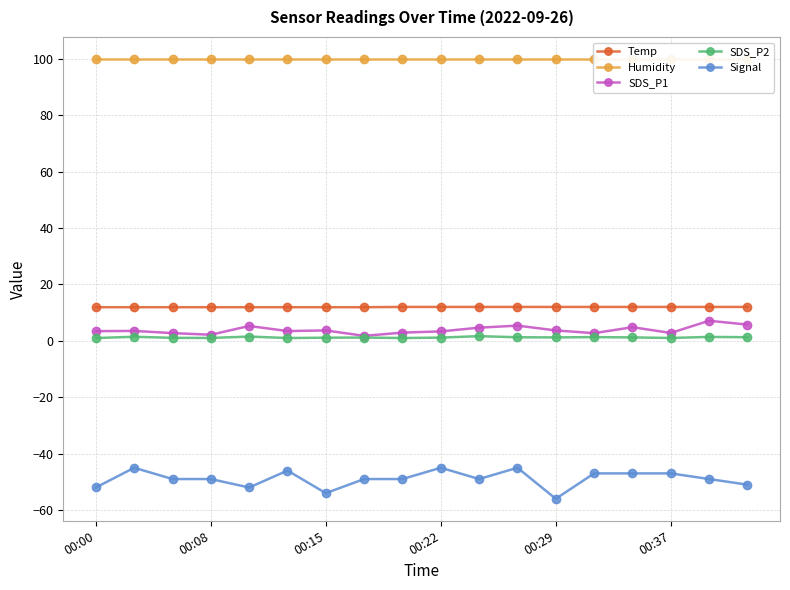

What is the average value of the SDS_P2 series?

1.2